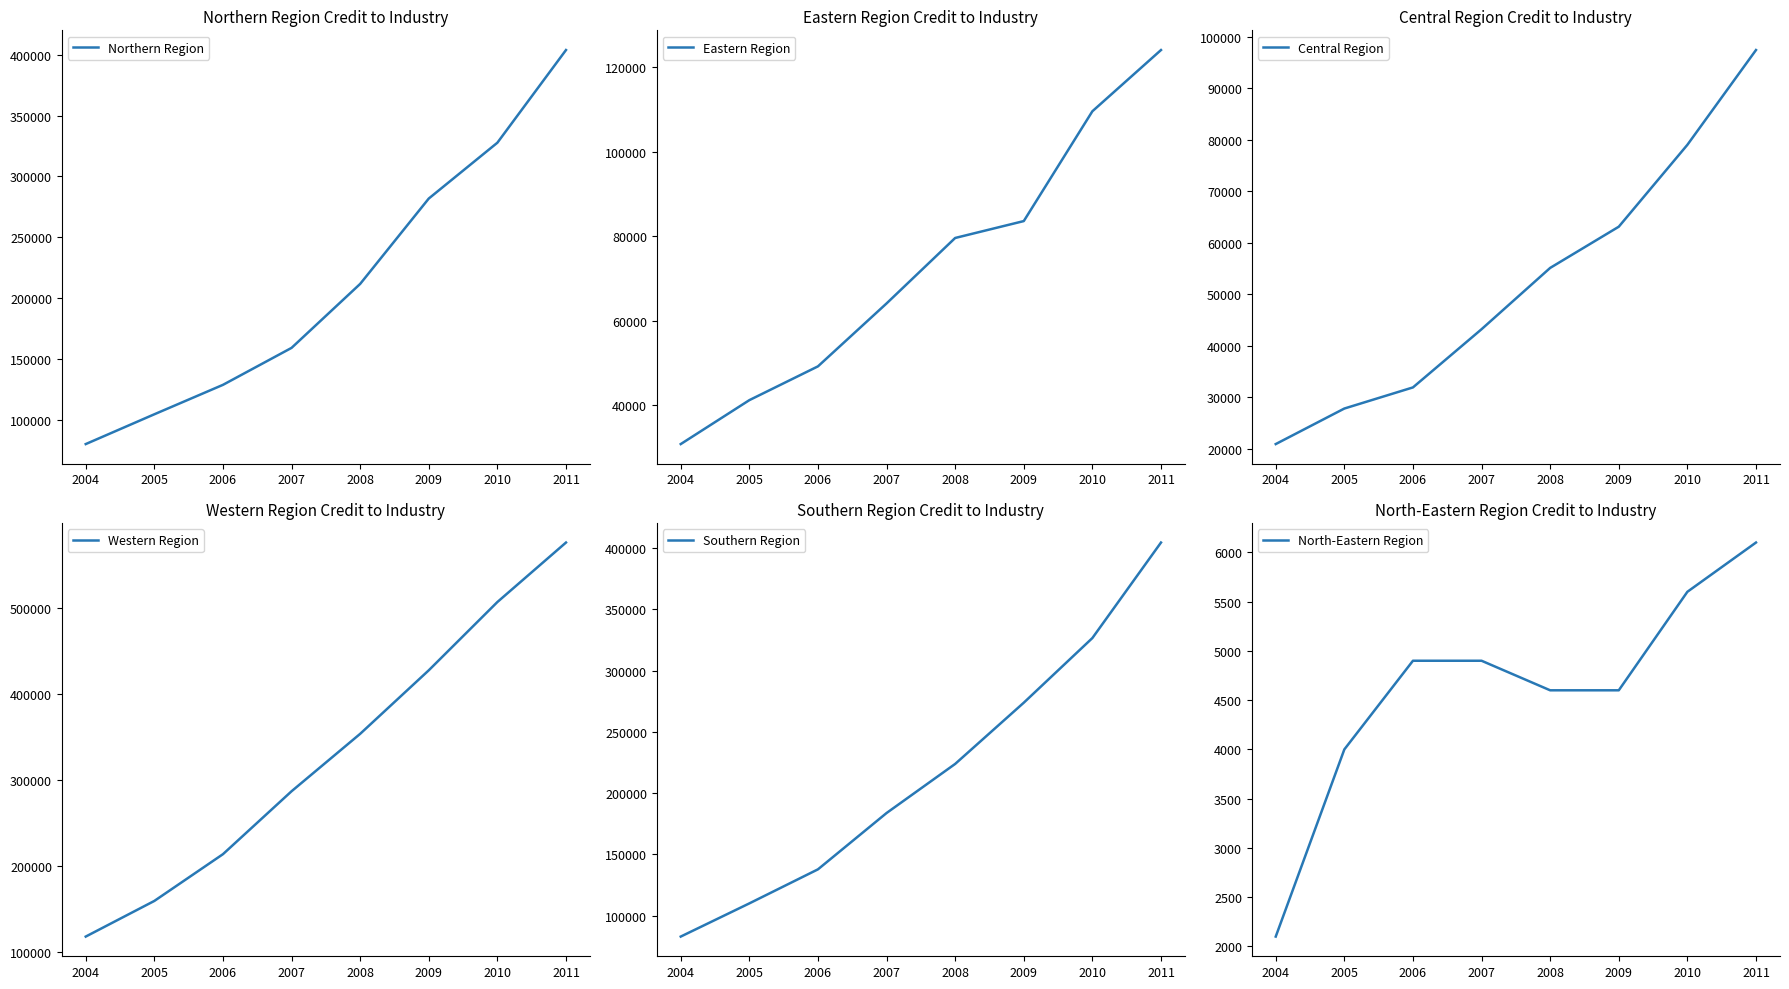

True or false: North-Eastern Region and Western Region intersect in this chart.

False